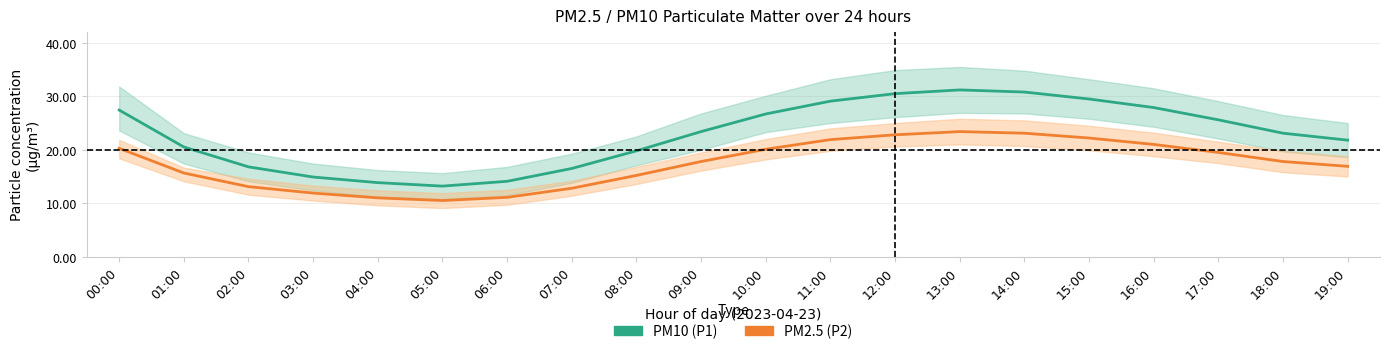

Rank the categories by PM2.5 (P2) mean value from lowest to highest.

05:00, 04:00, 06:00, 03:00, 07:00, 02:00, 08:00, 01:00, 19:00, 09:00, 18:00, 17:00, 10:00, 00:00, 16:00, 11:00, 15:00, 12:00, 14:00, 13:00